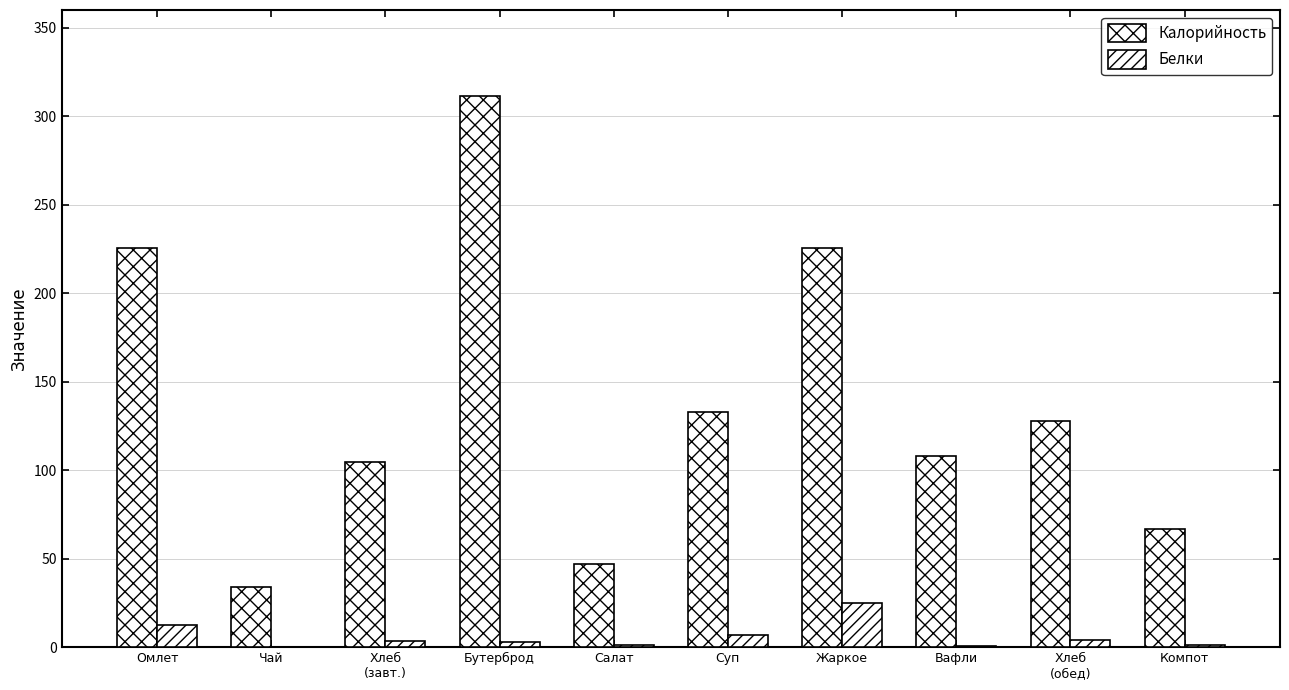

How many categories are shown in the chart?

10